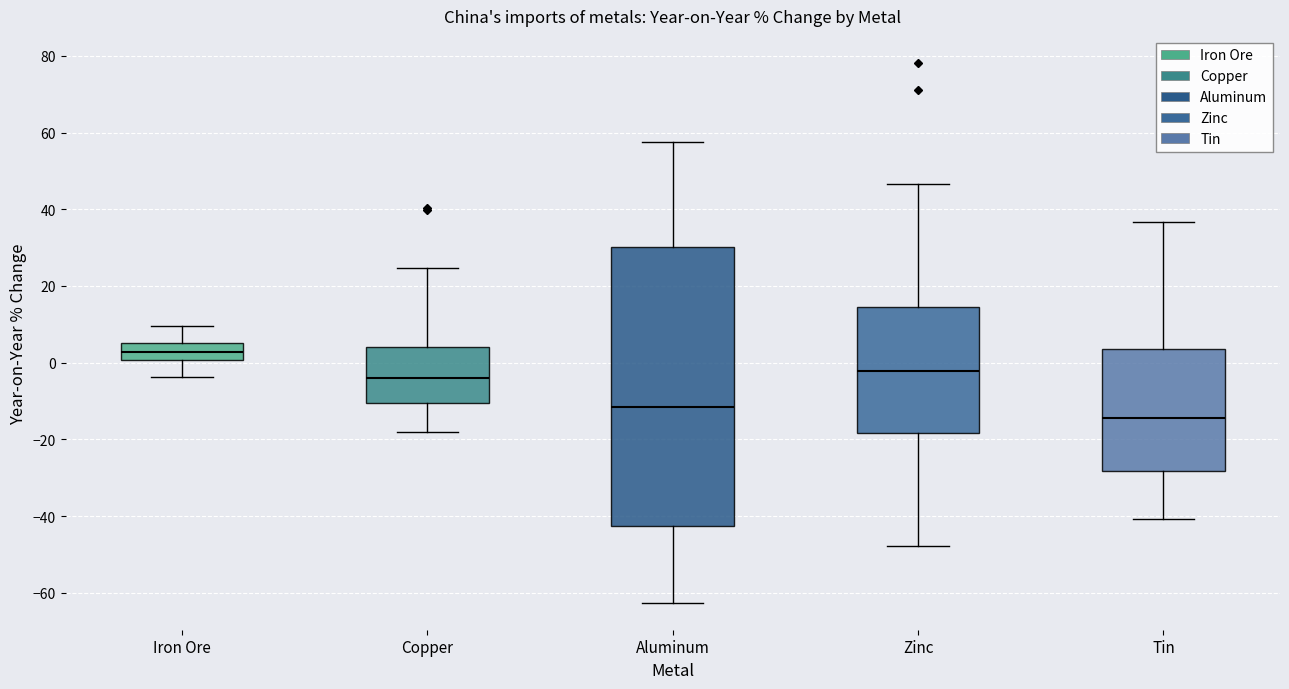

Reading left to right, read every box against the y-axis: the position of its median line, the range the box covers, and the ends of its whiskers. The values are not printed on the chart, so give them approximately, as read against the axis.

Iron Ore: median 2, box 0 to 6, whiskers -4 to 10
Copper: median -4, box -10 to 4, whiskers -18 to 24
Aluminum: median -12, box -42 to 30, whiskers -62 to 58
Zinc: median -2, box -18 to 14, whiskers -48 to 46
Tin: median -14, box -28 to 4, whiskers -40 to 36